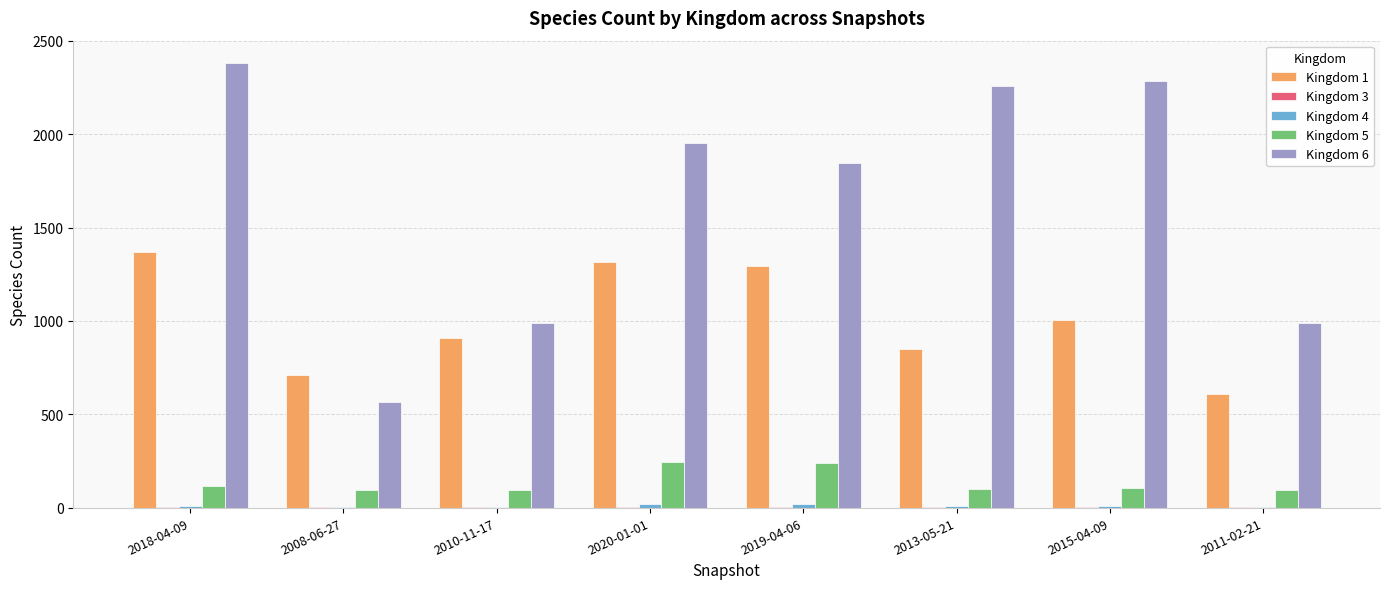

What is the maximum value shown in the chart?

2382